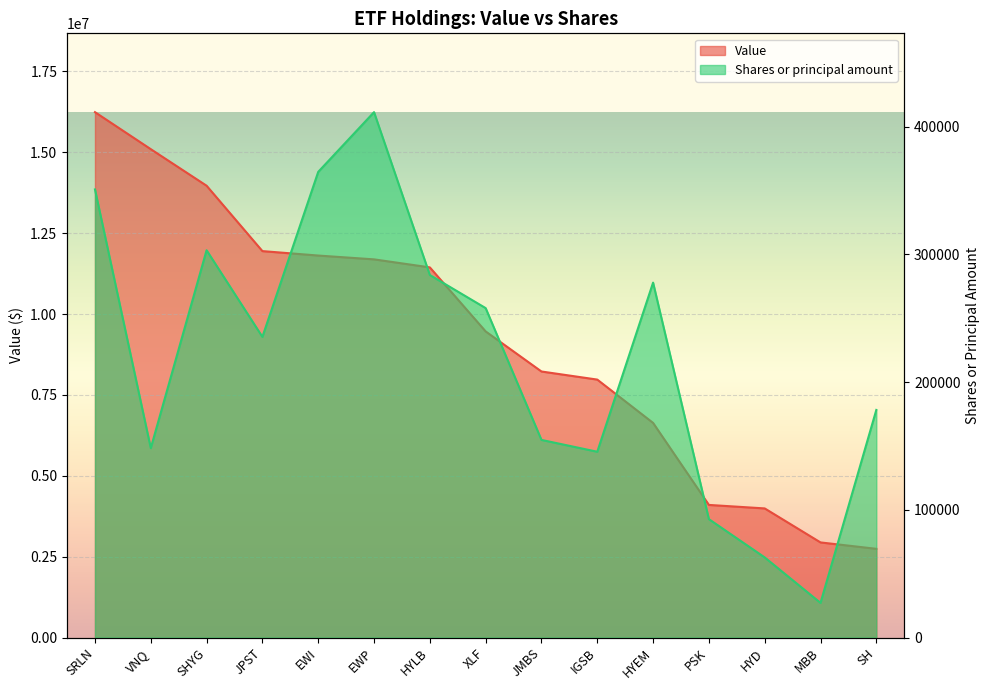

Which category has the lowest value in the Value series?

SH